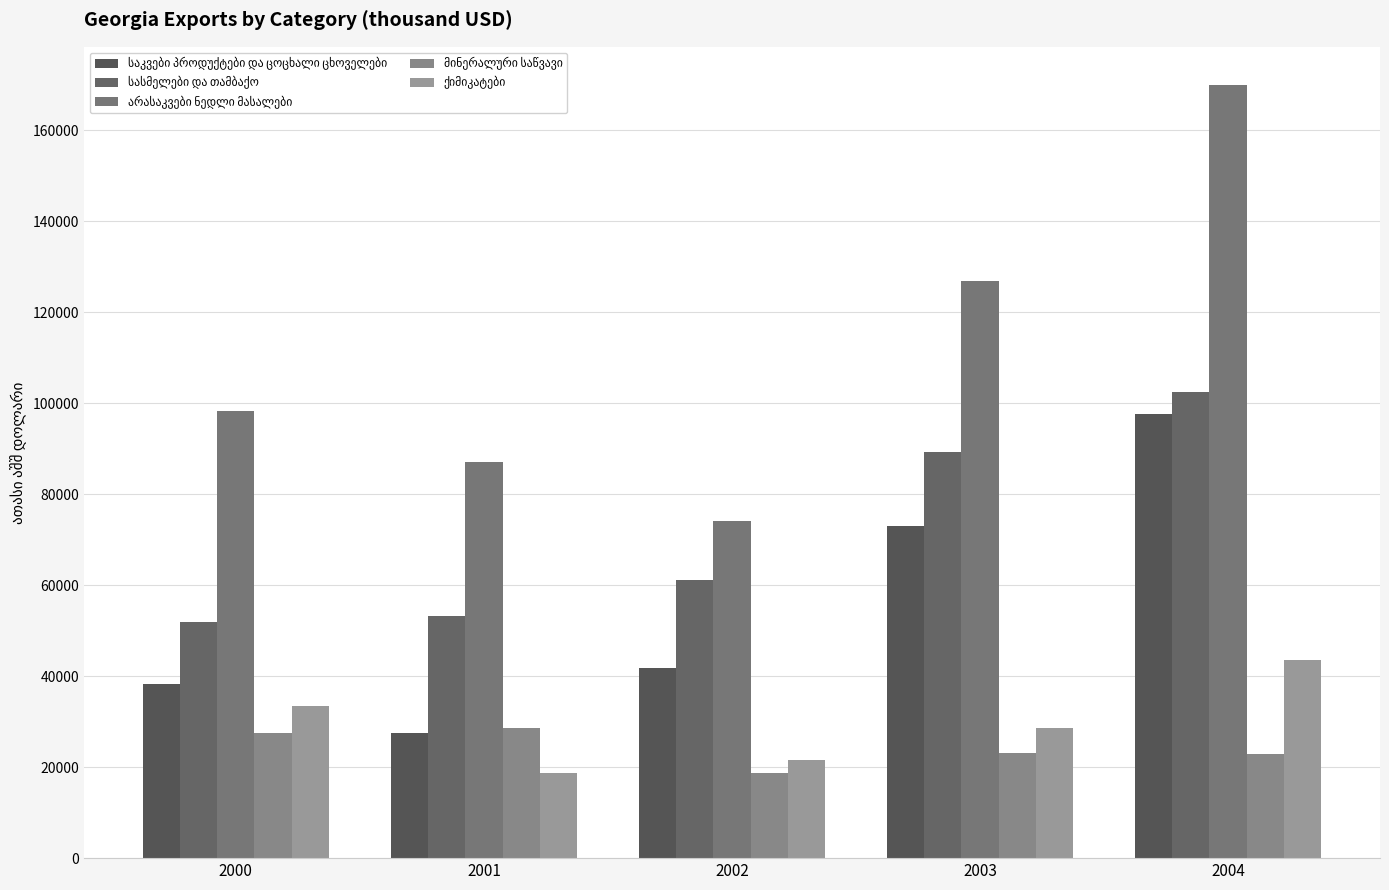

What is the approximate value of ქიმიკატები at 2004?

43506.1